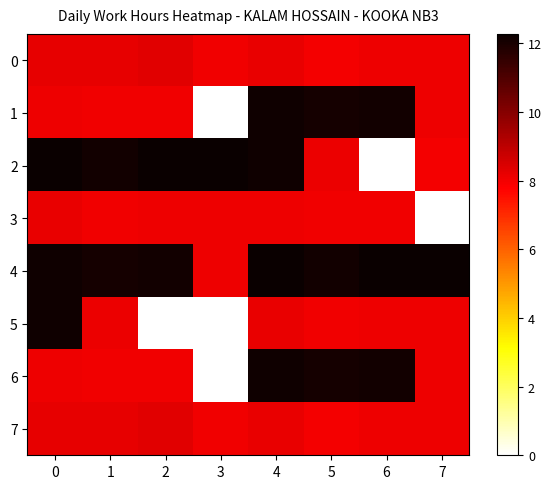

Which series has the largest total across all categories?

4